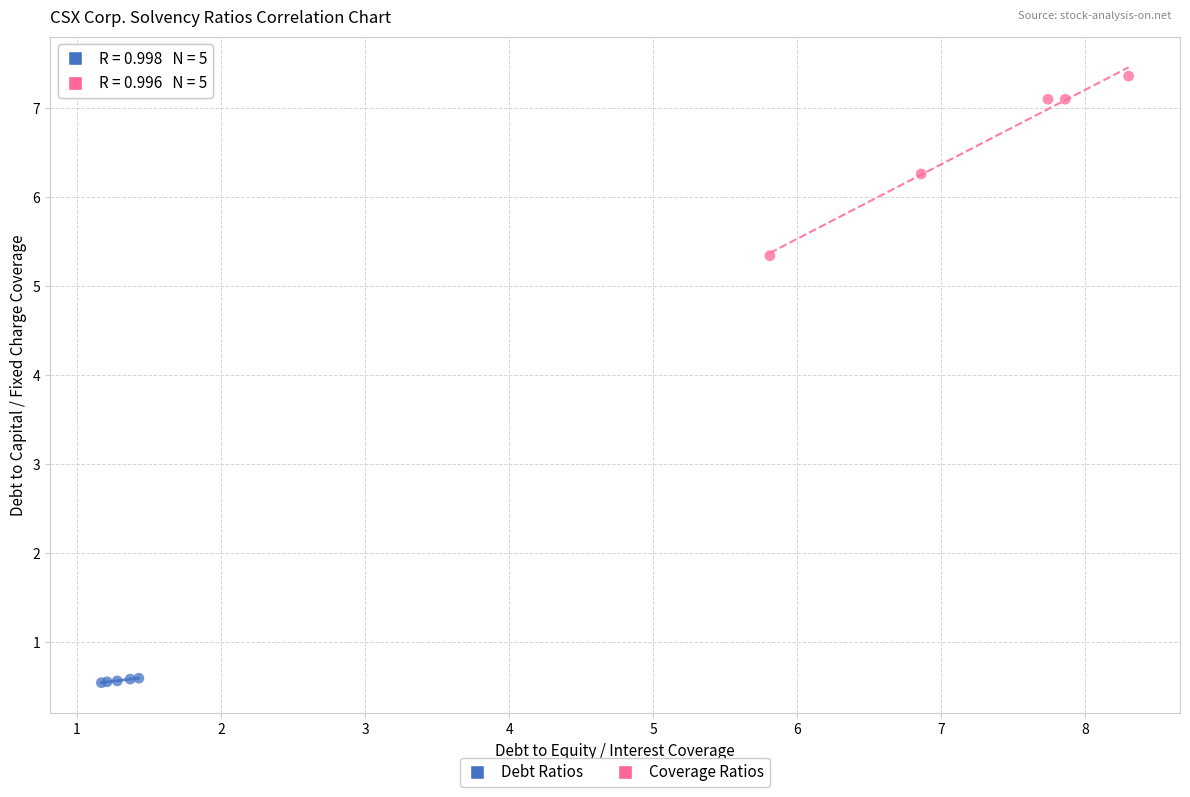

Which series contains the highest Y value?

Coverage Ratios